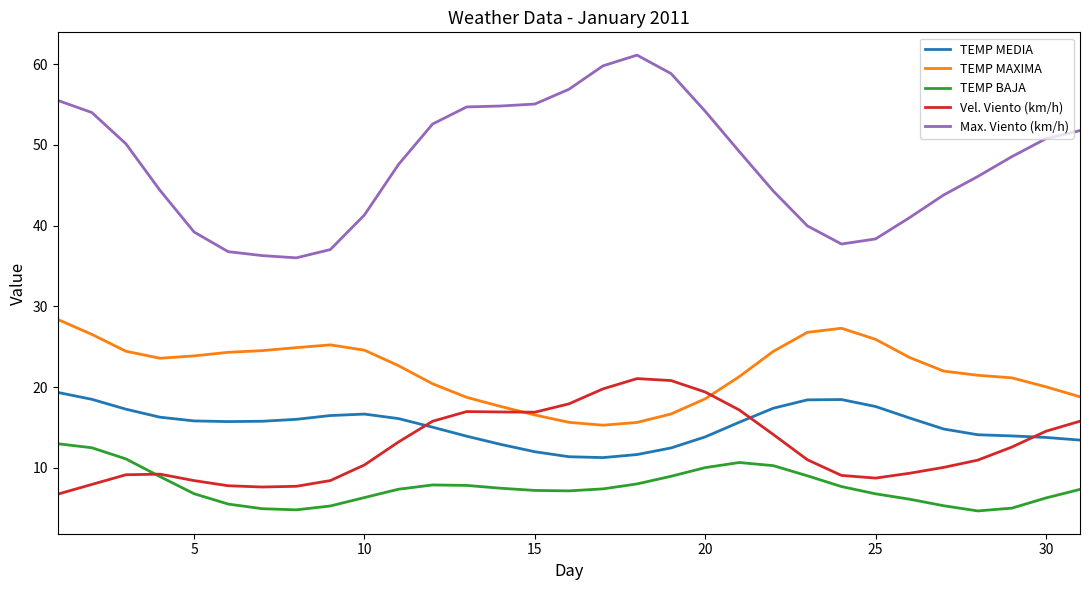

Does the chart display data point markers on the line(s)?

No